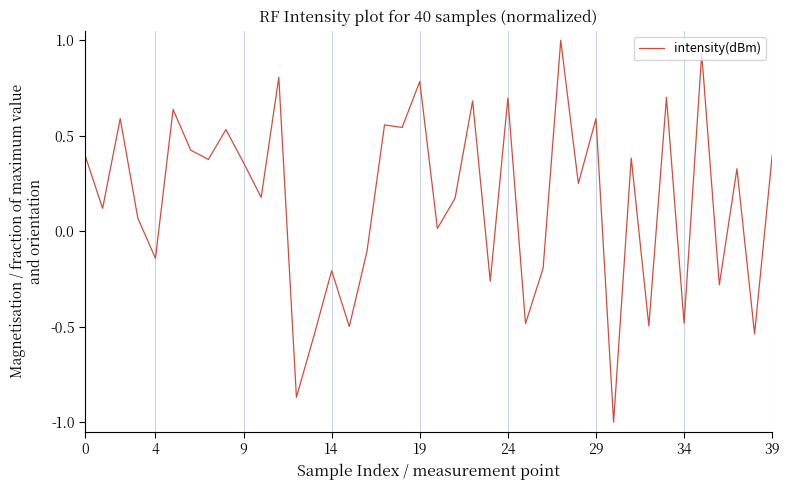

What is the minimum value shown in the chart?

-1.0